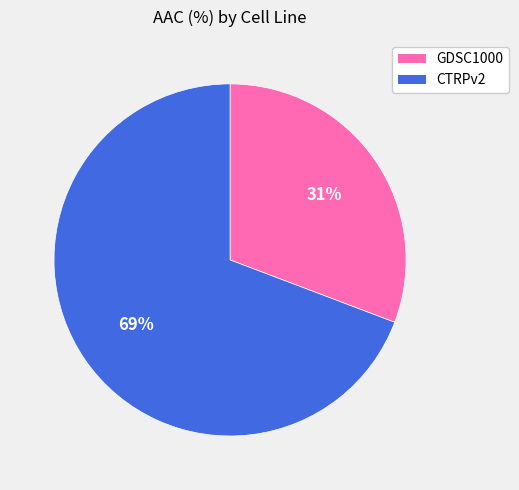

How many segments does this pie chart have?

2